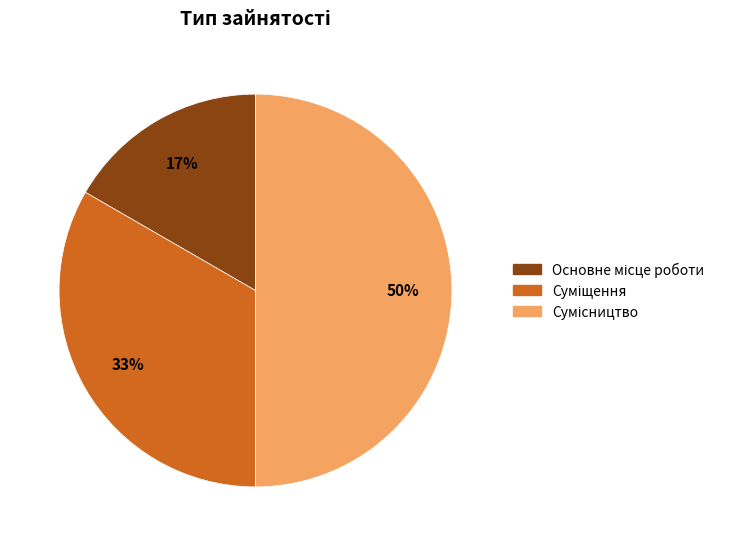

To the nearest percent, what is the average slice percentage?

33%